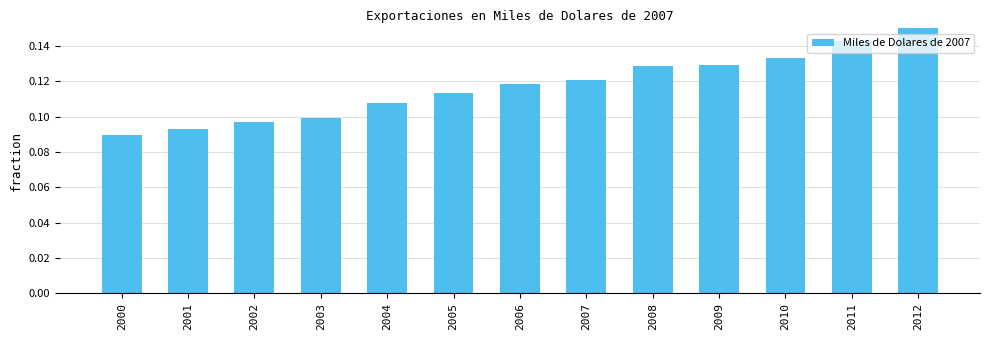

Which label corresponds to the smallest value in the chart?

2000